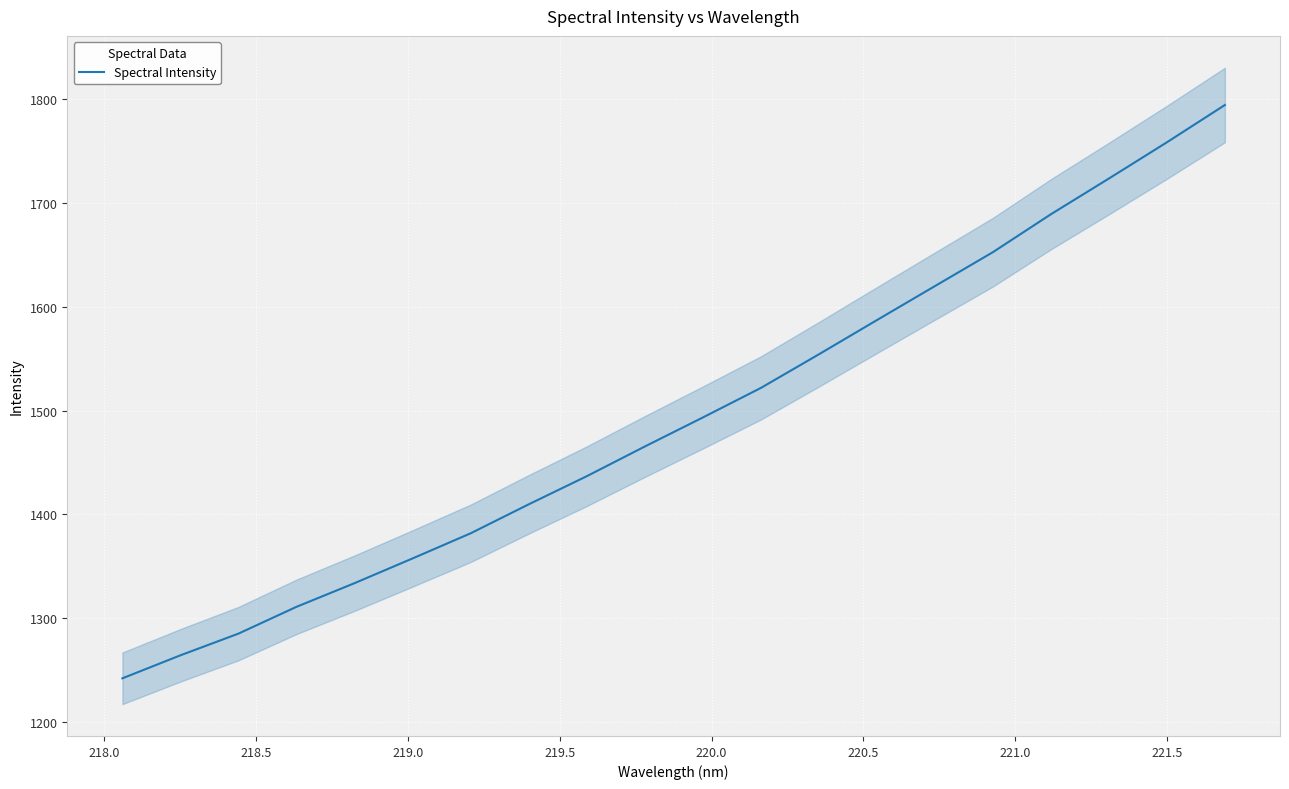

Does the chart display data point markers on the line(s)?

No